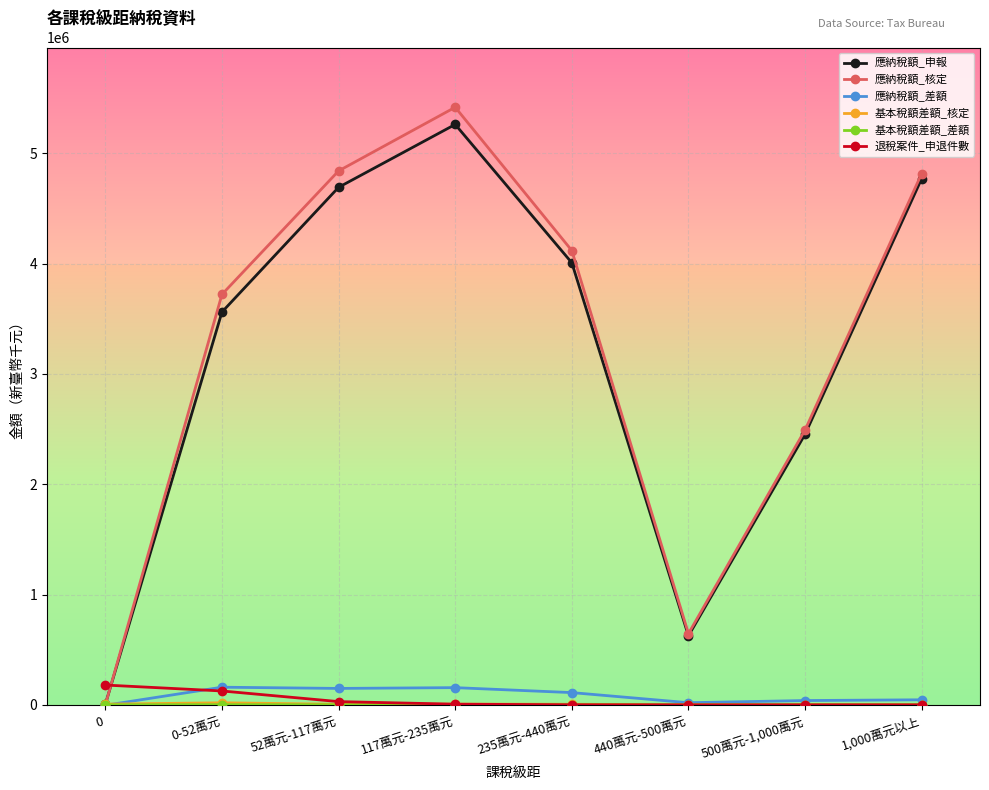

Which series changed the most between 52萬元-117萬元 and 440萬元-500萬元?

應納稅額_核定